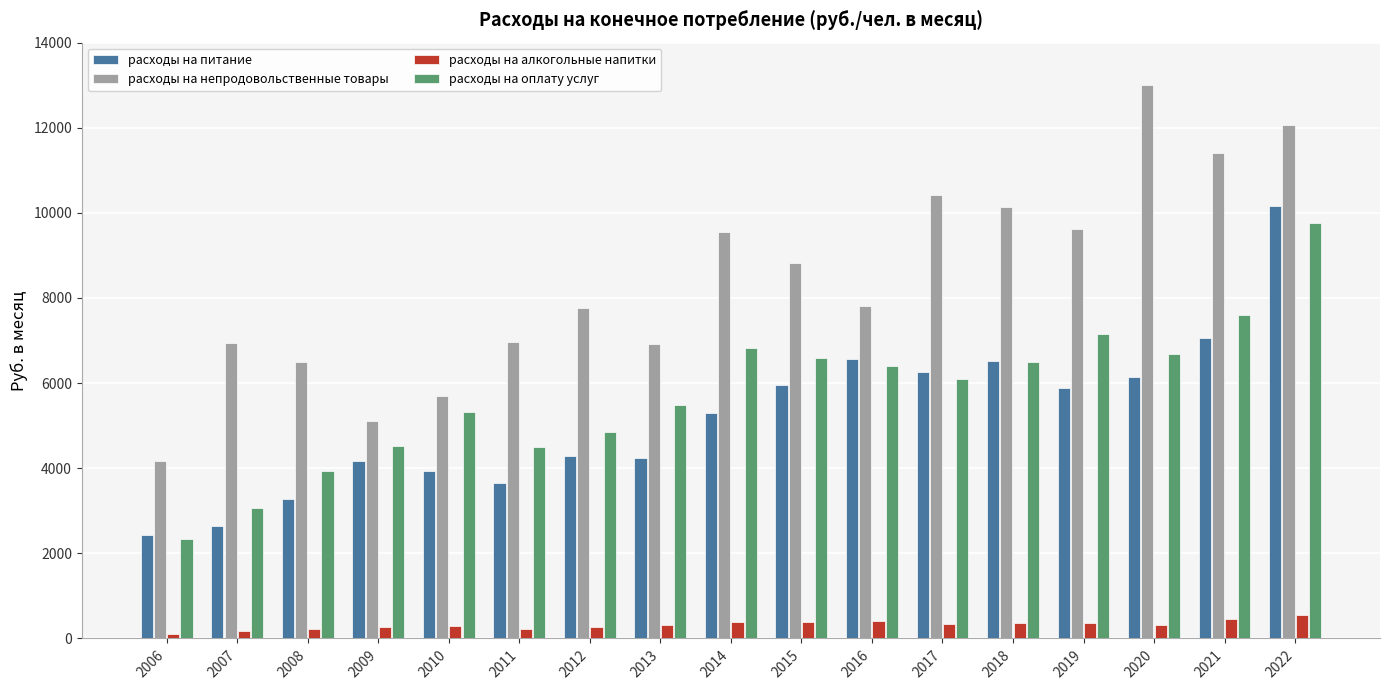

Does the chart contain any negative values?

No